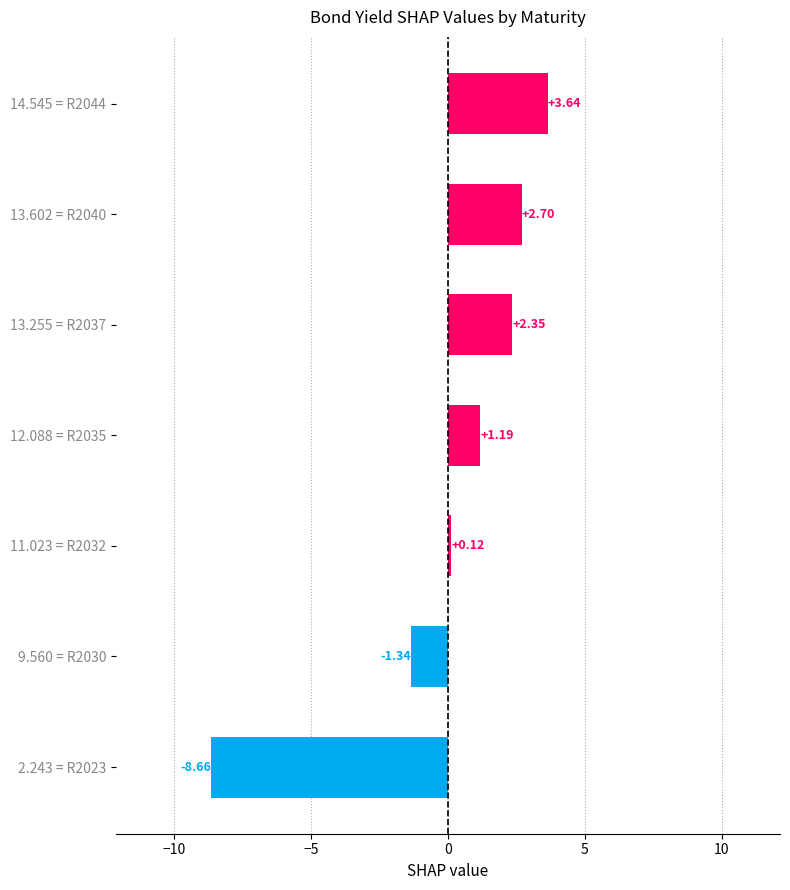

List the labels in order of value, largest first.

14.545 = R2044, 13.602 = R2040, 13.255 = R2037, 12.088 = R2035, 11.023 = R2032, 9.560 = R2030, 2.243 = R2023